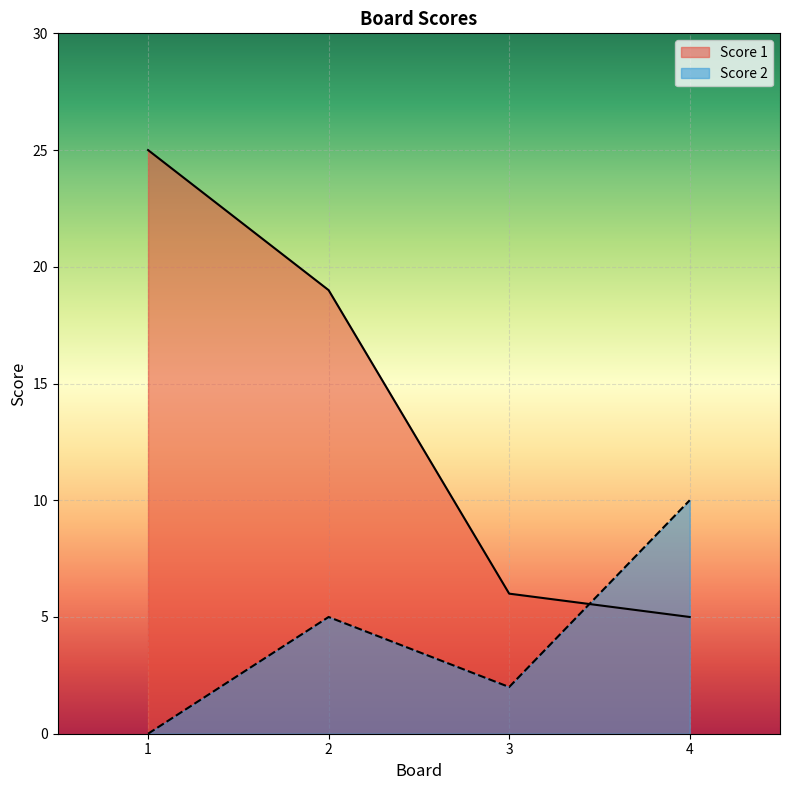

The value of Score 1 at 1 is 25. True or false?

True